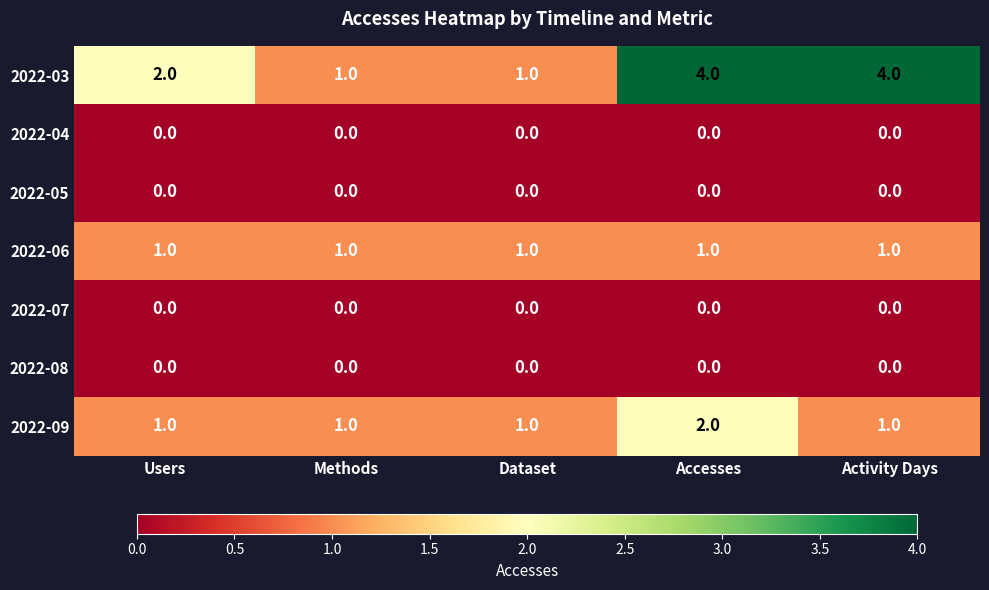

Which series has the largest range (max minus min)?

2022-03